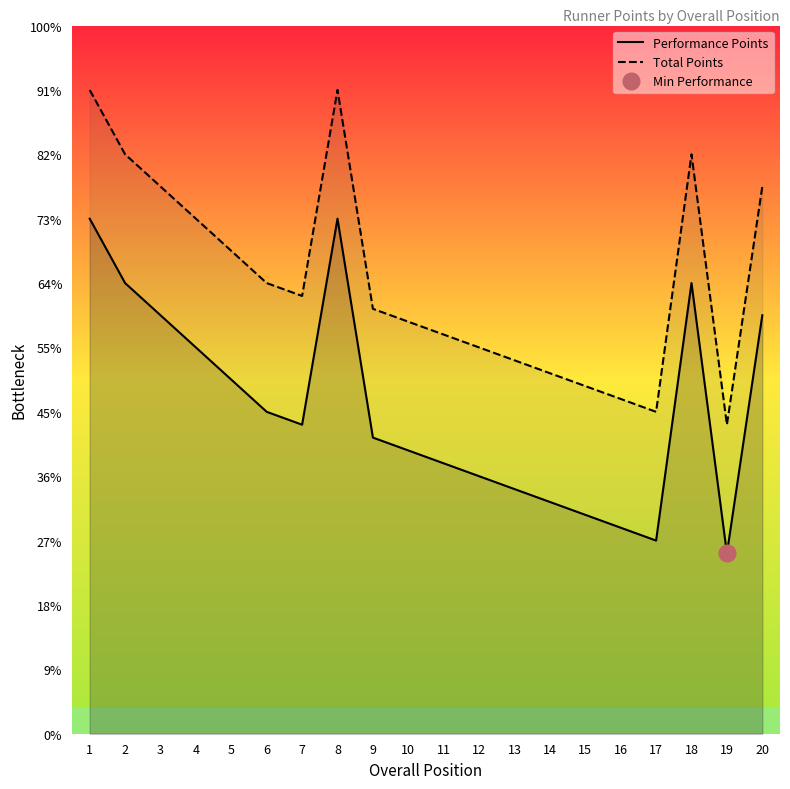

The Total Points series shows 425 at 20. True or false?

True